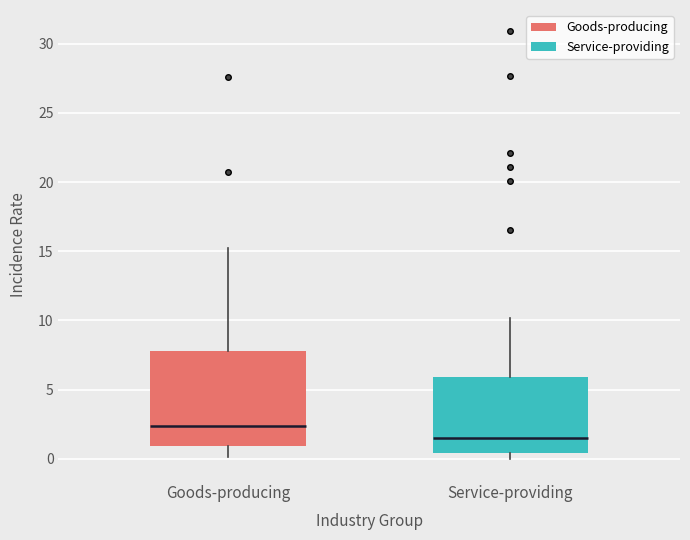

Which box is the tallest, from its lower edge to its upper edge?

Goods-producing